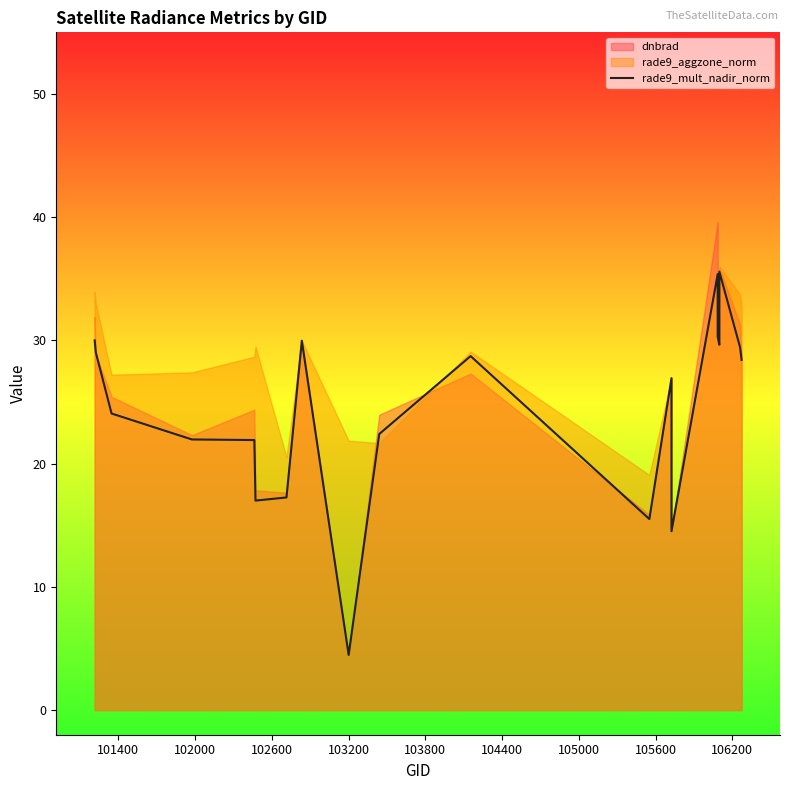

What is the difference between the maximum and minimum values?

31.1